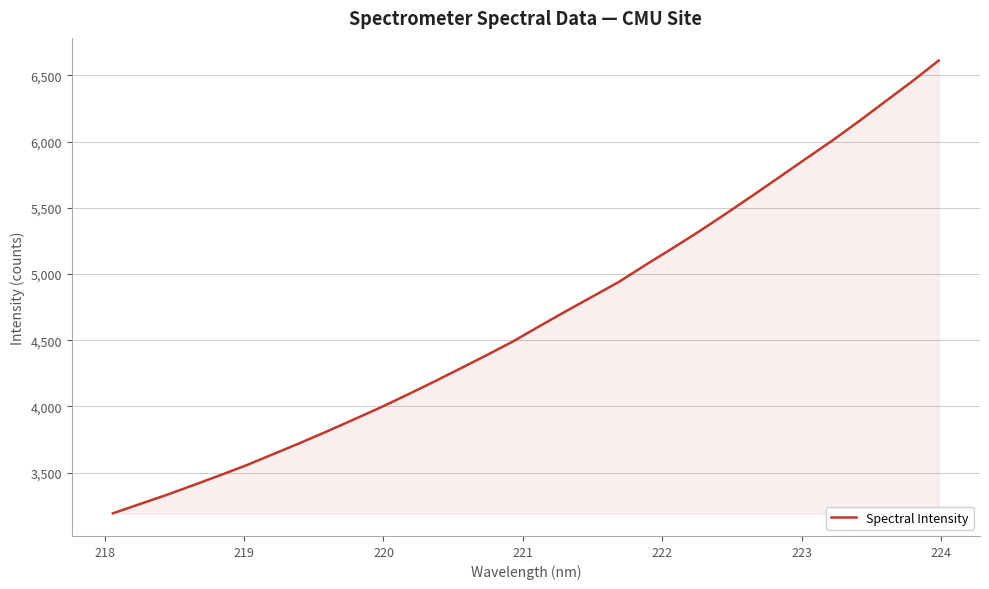

What is the minimum value shown in the chart?

3192.6